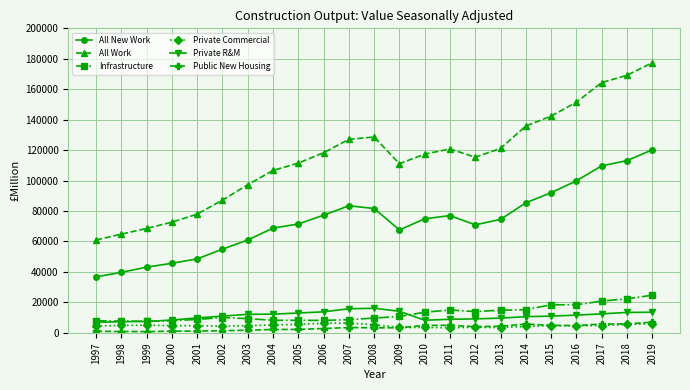

Count the number of data series in this chart.

6